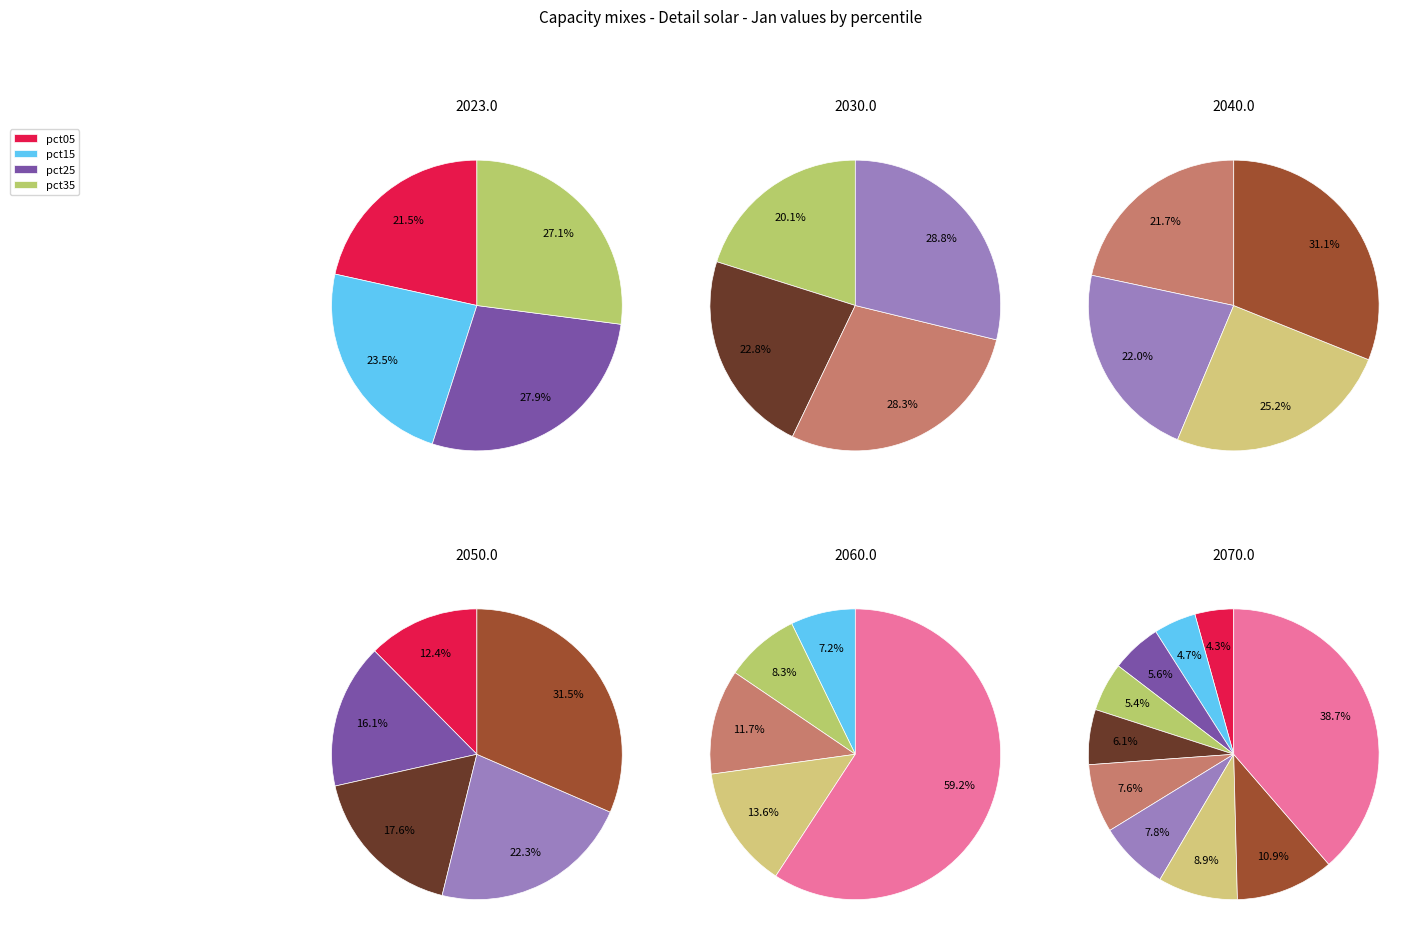

Does pct75 account for over 50% of the chart?

No